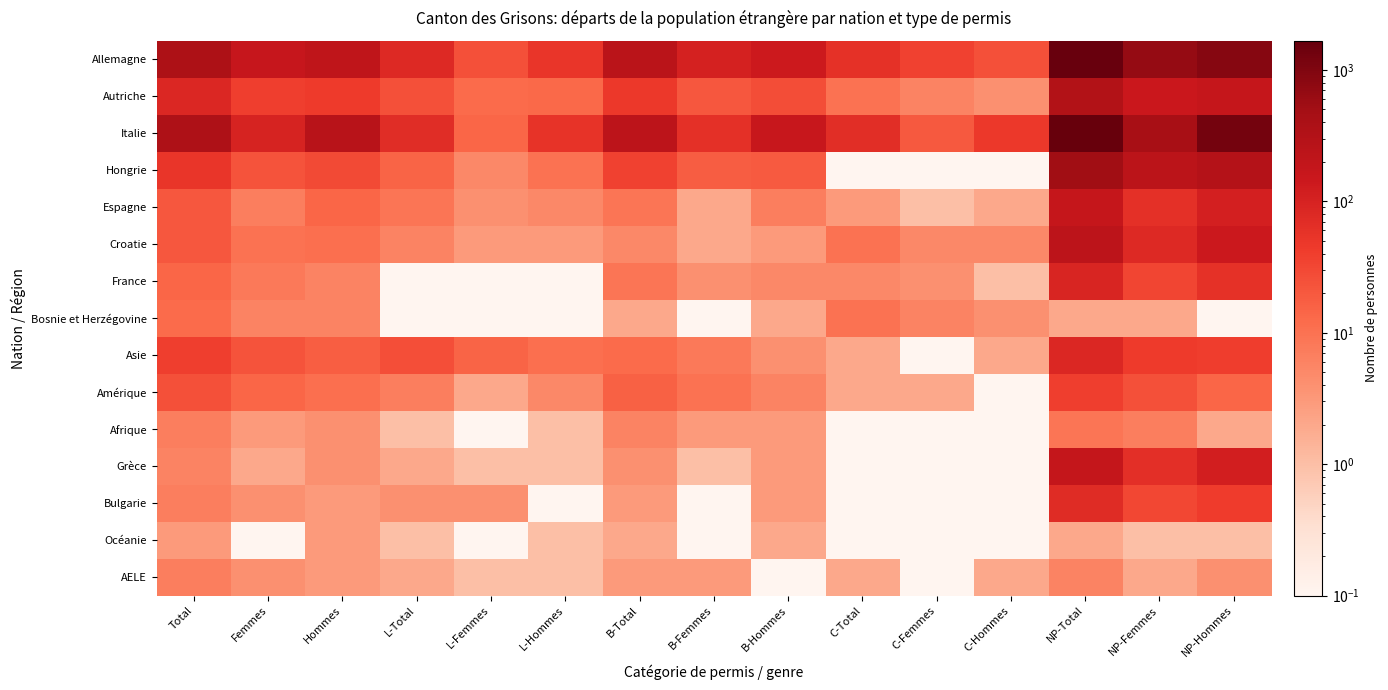

Reading left to right, extract all data points from this chart.

Allemagne: Total=379.0	Femmes=166.0	Hommes=213.0	L-Total=77.0	L-Femmes=25.0	L-Hommes=52.0	B-Total=241.0	B-Femmes=105.0	B-Hommes=136.0	C-Total=61.0	C-Femmes=36.0	C-Hommes=25.0	NP-Total=1571.0	NP-Femmes=666.0	NP-Hommes=905.0
Autriche: Total=83.0	Femmes=39.0	Hommes=44.0	L-Total=25.0	L-Femmes=12.0	L-Hommes=13.0	B-Total=48.0	B-Femmes=21.0	B-Hommes=27.0	C-Total=10.0	C-Femmes=6.0	C-Hommes=4.0	NP-Total=320.0	NP-Femmes=149.0	NP-Hommes=171.0
Italie: Total=362.0	Femmes=97.0	Hommes=265.0	L-Total=70.0	L-Femmes=14.0	L-Hommes=56.0	B-Total=225.0	B-Femmes=63.0	B-Hommes=162.0	C-Total=67.0	C-Femmes=20.0	C-Hommes=47.0	NP-Total=1667.0	NP-Femmes=427.0	NP-Hommes=1240.0
Hongrie: Total=52.0	Femmes=23.0	Hommes=29.0	L-Total=15.0	L-Femmes=5.0	L-Hommes=10.0	B-Total=37.0	B-Femmes=18.0	B-Hommes=19.0	C-Total=0.1	C-Femmes=0.1	C-Hommes=0.1	NP-Total=531.0	NP-Femmes=238.0	NP-Hommes=293.0
Espagne: Total=21.0	Femmes=7.0	Hommes=14.0	L-Total=9.0	L-Femmes=4.0	L-Hommes=5.0	B-Total=9.0	B-Femmes=2.0	B-Hommes=7.0	C-Total=3.0	C-Femmes=1.0	C-Hommes=2.0	NP-Total=175.0	NP-Femmes=63.0	NP-Hommes=112.0
Croatie: Total=21.0	Femmes=10.0	Hommes=11.0	L-Total=6.0	L-Femmes=3.0	L-Hommes=3.0	B-Total=5.0	B-Femmes=2.0	B-Hommes=3.0	C-Total=10.0	C-Femmes=5.0	C-Hommes=5.0	NP-Total=223.0	NP-Femmes=79.0	NP-Hommes=144.0
France: Total=14.0	Femmes=8.0	Hommes=6.0	L-Total=0.1	L-Femmes=0.1	L-Hommes=0.1	B-Total=9.0	B-Femmes=4.0	B-Hommes=5.0	C-Total=5.0	C-Femmes=4.0	C-Hommes=1.0	NP-Total=92.0	NP-Femmes=33.0	NP-Hommes=59.0
Bosnie et Herzégovine: Total=12.0	Femmes=6.0	Hommes=6.0	L-Total=0.1	L-Femmes=0.1	L-Hommes=0.1	B-Total=2.0	B-Femmes=0.1	B-Hommes=2.0	C-Total=10.0	C-Femmes=6.0	C-Hommes=4.0	NP-Total=2.0	NP-Femmes=2.0	NP-Hommes=0.1
Asie: Total=40.0	Femmes=23.0	Hommes=17.0	L-Total=26.0	L-Femmes=15.0	L-Hommes=11.0	B-Total=12.0	B-Femmes=8.0	B-Hommes=4.0	C-Total=2.0	C-Femmes=0.1	C-Hommes=2.0	NP-Total=86.0	NP-Femmes=45.0	NP-Hommes=41.0
Amérique: Total=25.0	Femmes=14.0	Hommes=11.0	L-Total=7.0	L-Femmes=2.0	L-Hommes=5.0	B-Total=16.0	B-Femmes=10.0	B-Hommes=6.0	C-Total=2.0	C-Femmes=2.0	C-Hommes=0.1	NP-Total=39.0	NP-Femmes=25.0	NP-Hommes=14.0
Afrique: Total=7.0	Femmes=3.0	Hommes=4.0	L-Total=1.0	L-Femmes=0.1	L-Hommes=1.0	B-Total=6.0	B-Femmes=3.0	B-Hommes=3.0	C-Total=0.1	C-Femmes=0.1	C-Hommes=0.1	NP-Total=9.0	NP-Femmes=7.0	NP-Hommes=2.0
Grèce: Total=6.0	Femmes=2.0	Hommes=4.0	L-Total=2.0	L-Femmes=1.0	L-Hommes=1.0	B-Total=4.0	B-Femmes=1.0	B-Hommes=3.0	C-Total=0.1	C-Femmes=0.1	C-Hommes=0.1	NP-Total=178.0	NP-Femmes=64.0	NP-Hommes=114.0
Bulgarie: Total=7.0	Femmes=4.0	Hommes=3.0	L-Total=4.0	L-Femmes=4.0	L-Hommes=0.1	B-Total=3.0	B-Femmes=0.1	B-Hommes=3.0	C-Total=0.1	C-Femmes=0.1	C-Hommes=0.1	NP-Total=73.0	NP-Femmes=31.0	NP-Hommes=42.0
Océanie: Total=3.0	Femmes=0.1	Hommes=3.0	L-Total=1.0	L-Femmes=0.1	L-Hommes=1.0	B-Total=2.0	B-Femmes=0.1	B-Hommes=2.0	C-Total=0.1	C-Femmes=0.1	C-Hommes=0.1	NP-Total=2.0	NP-Femmes=1.0	NP-Hommes=1.0
AELE: Total=7.0	Femmes=4.0	Hommes=3.0	L-Total=2.0	L-Femmes=1.0	L-Hommes=1.0	B-Total=3.0	B-Femmes=3.0	B-Hommes=0.1	C-Total=2.0	C-Femmes=0.1	C-Hommes=2.0	NP-Total=6.0	NP-Femmes=2.0	NP-Hommes=4.0